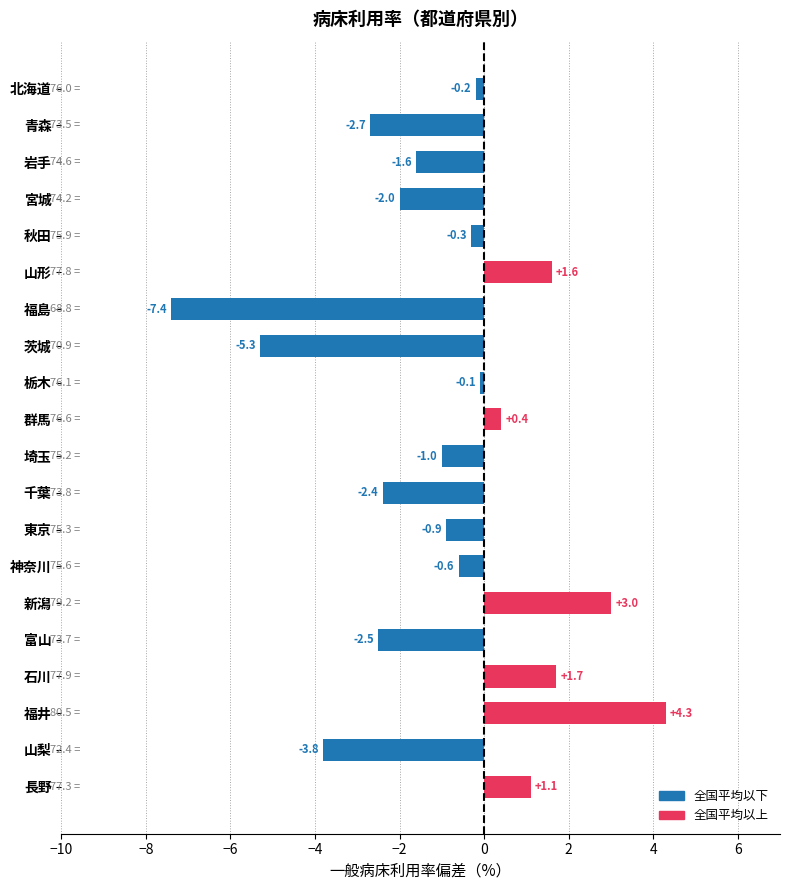

Between 新潟 and 長野, which is larger?

新潟